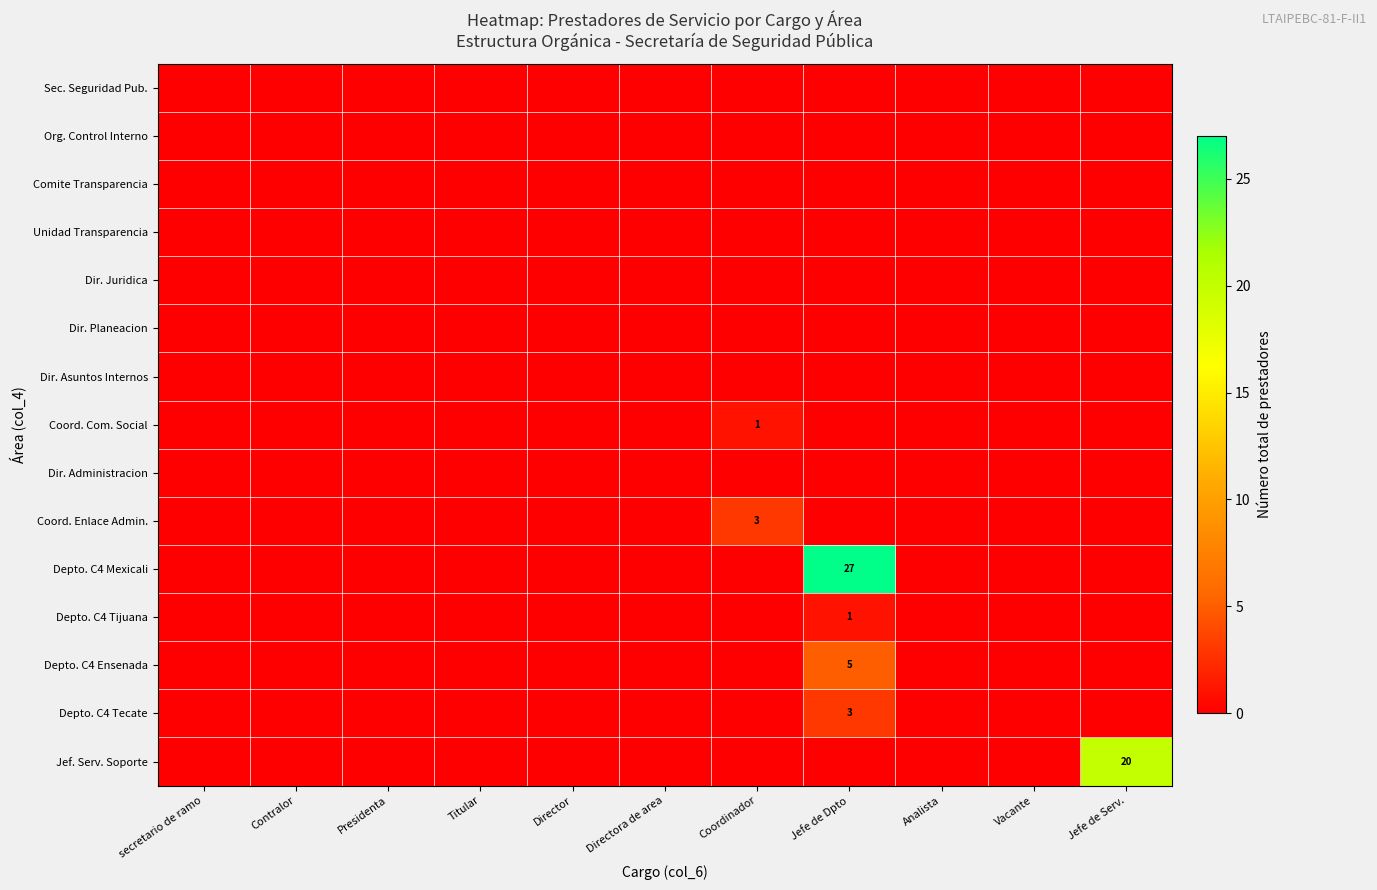

Is it true that Depto. C4 Tijuana equals 1 at Jefe de Dpto?

True